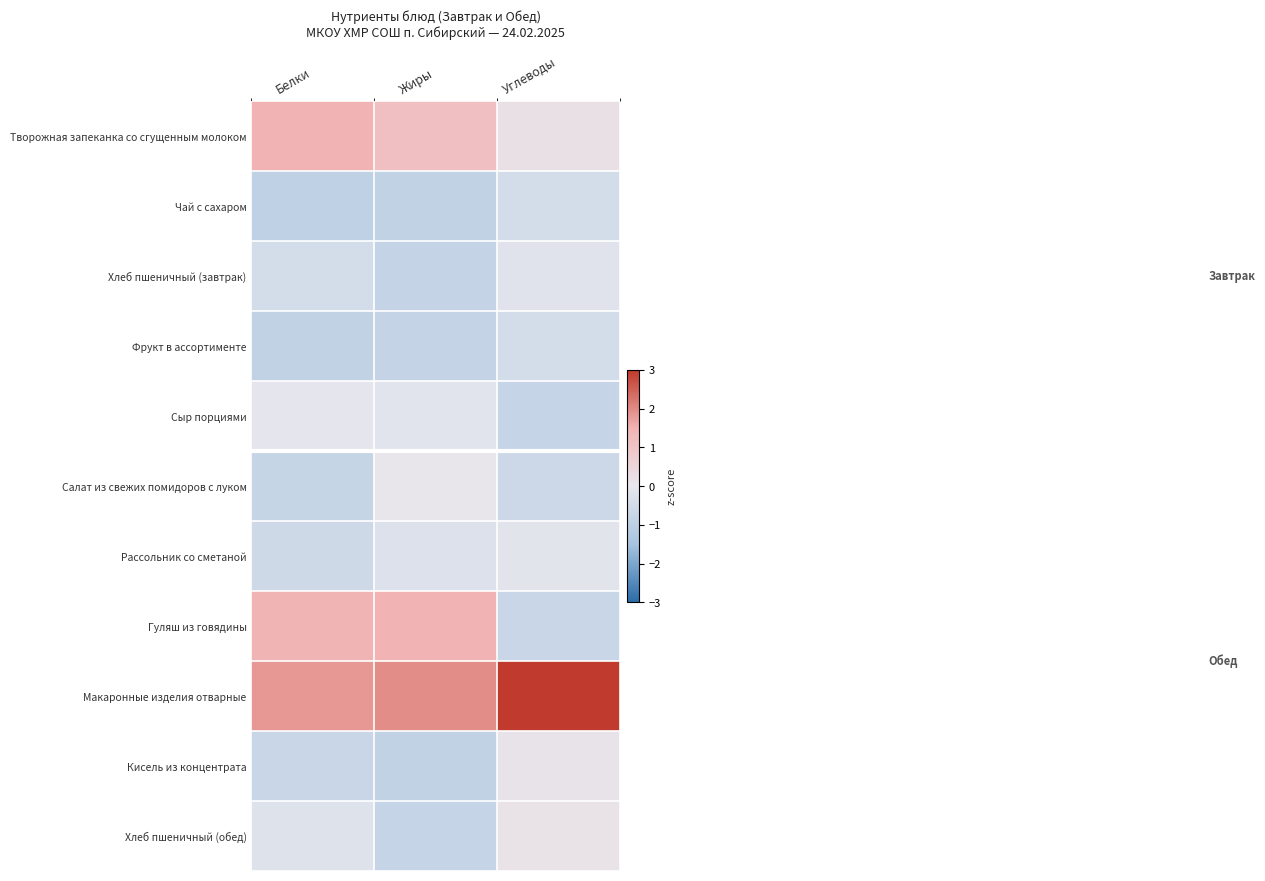

Reading right to left, transcribe all the data shown in this chart.

Творожная запеканка со сгущенным молоком: Углеводы=0.2	Жиры=1.1	Белки=1.5
Чай с сахаром: Углеводы=-0.5	Жиры=-0.9	Белки=-0.9
Хлеб пшеничный (завтрак): Углеводы=-0.2	Жиры=-0.8	Белки=-0.5
Фрукт в ассортименте: Углеводы=-0.5	Жиры=-0.8	Белки=-0.9
Сыр порциями: Углеводы=-0.8	Жиры=-0.2	Белки=-0.1
Салат из свежих помидоров с луком: Углеводы=-0.7	Жиры=0.1	Белки=-0.8
Рассольник со сметаной: Углеводы=-0.1	Жиры=-0.3	Белки=-0.6
Гуляш из говядины: Углеводы=-0.7	Жиры=1.5	Белки=1.4
Макаронные изделия отварные: Углеводы=3.0	Жиры=2.0	Белки=1.8
Кисель из концентрата: Углеводы=0.1	Жиры=-0.9	Белки=-0.7
Хлеб пшеничный (обед): Углеводы=0.2	Жиры=-0.8	Белки=-0.2